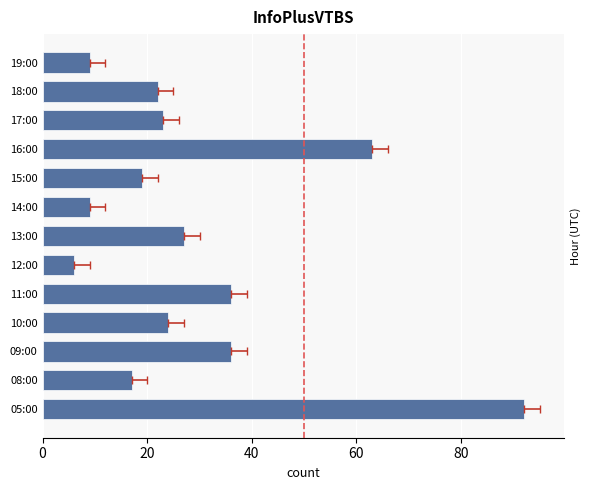

Reading left to right, what are all the values shown in this chart?

92	17	36	24	36	6	27	9	19	63	23	22	9